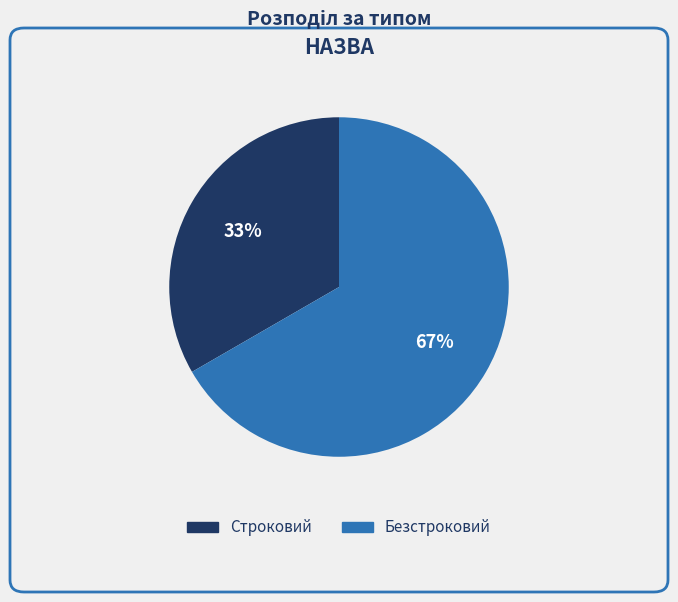

To the nearest percent, what is the combined percentage of Безстроковий and Строковий?

100%